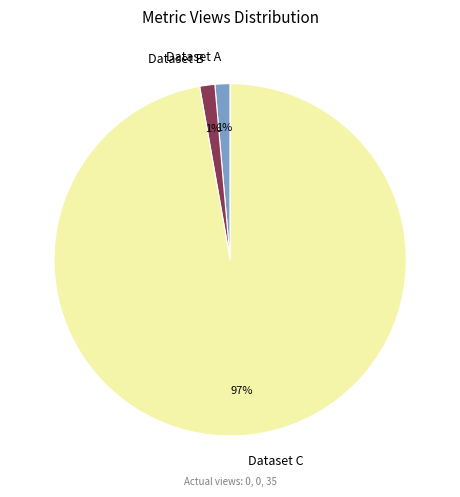

True or false: Dataset B accounts for 16% of the total.

False